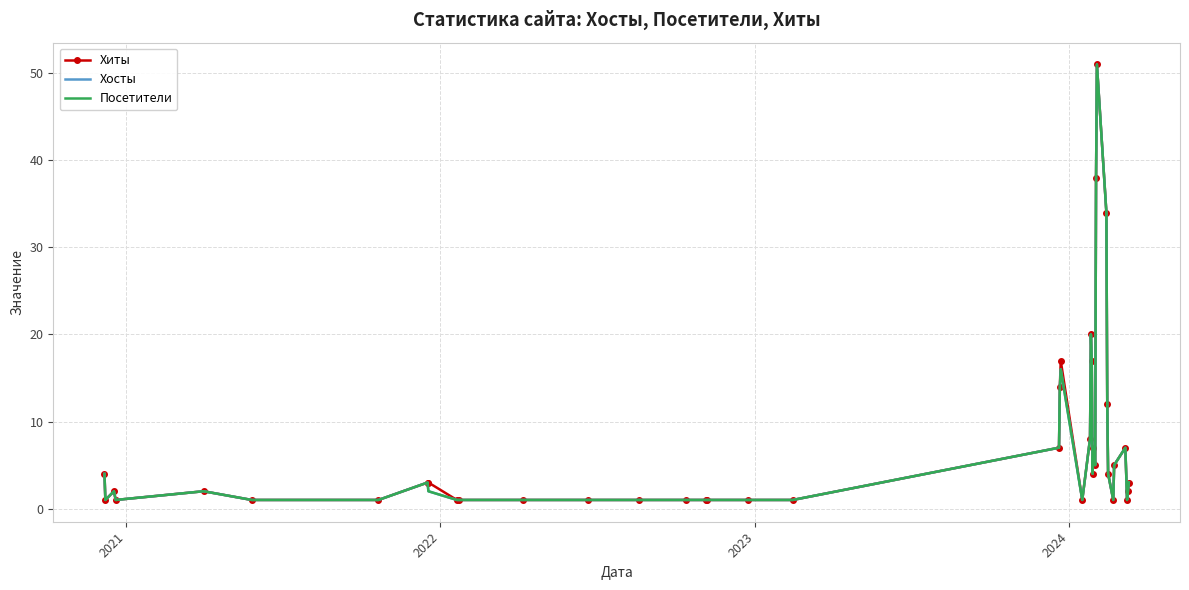

True or false: Посетители and Хиты intersect in this chart.

False